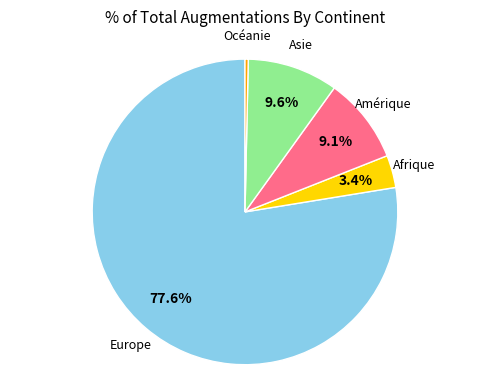

Does any single category account for the majority?

Yes